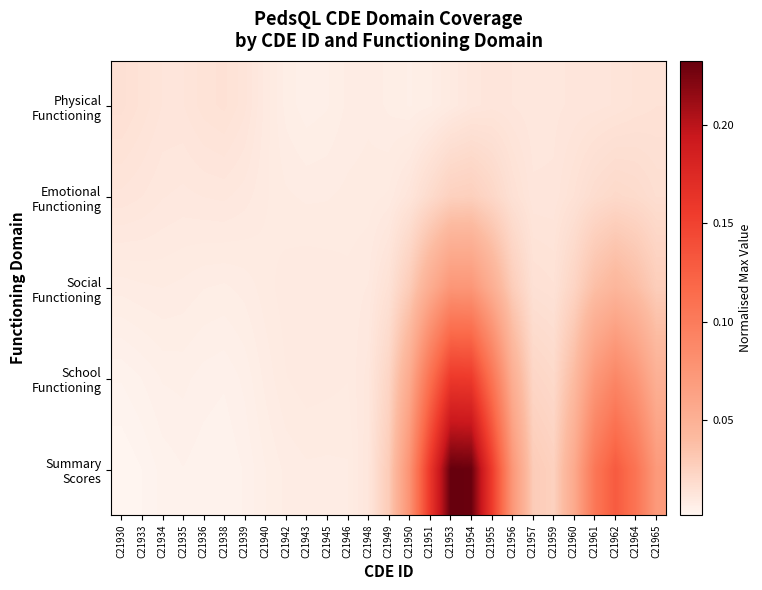

Which series has the widest spread of values?

Summary Scores